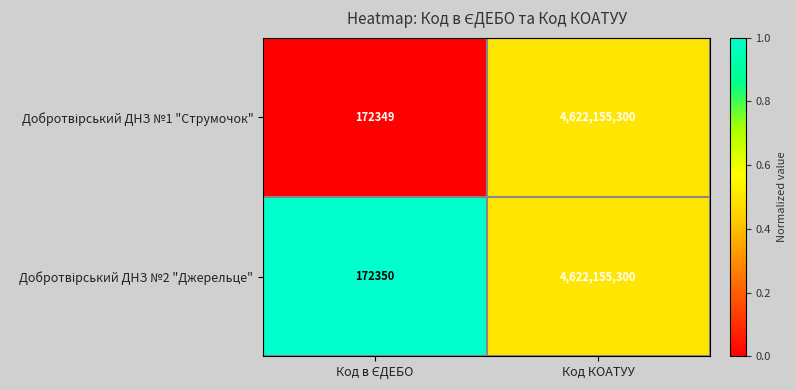

What is the smallest value displayed?

172349